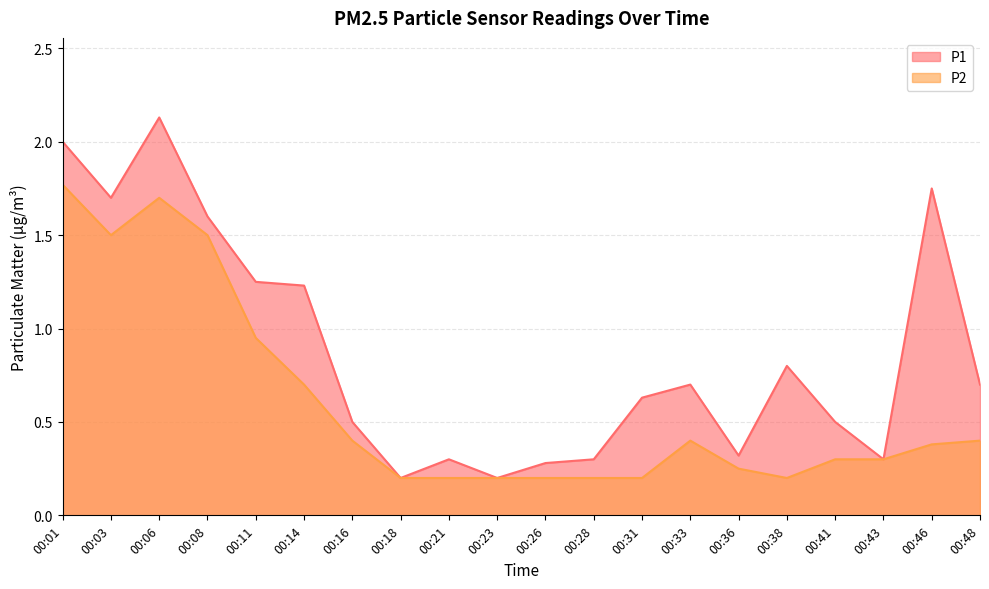

At which category does P2 reach its first local peak?

00:06